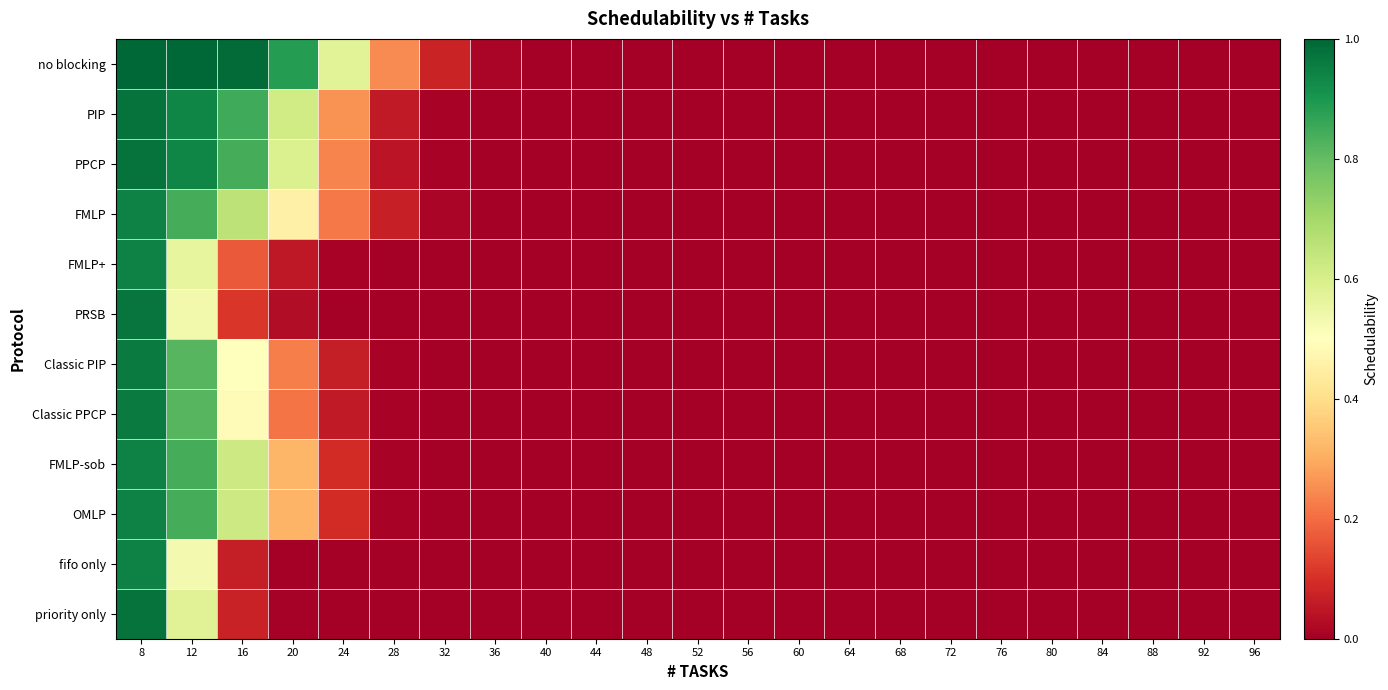

Which series changed the most between 8 and 20?

priority only